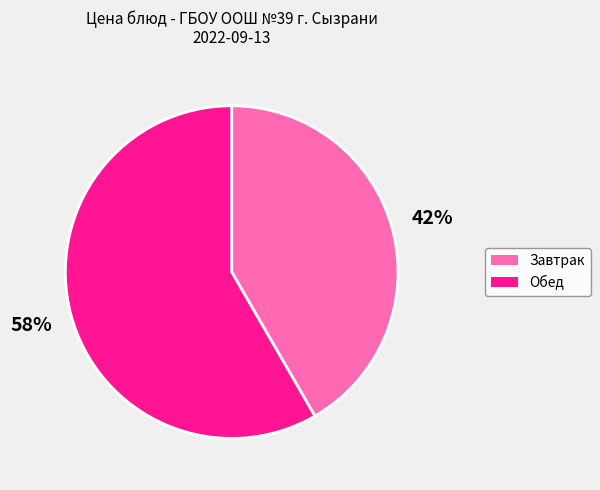

Is there a majority slice in this chart?

Yes